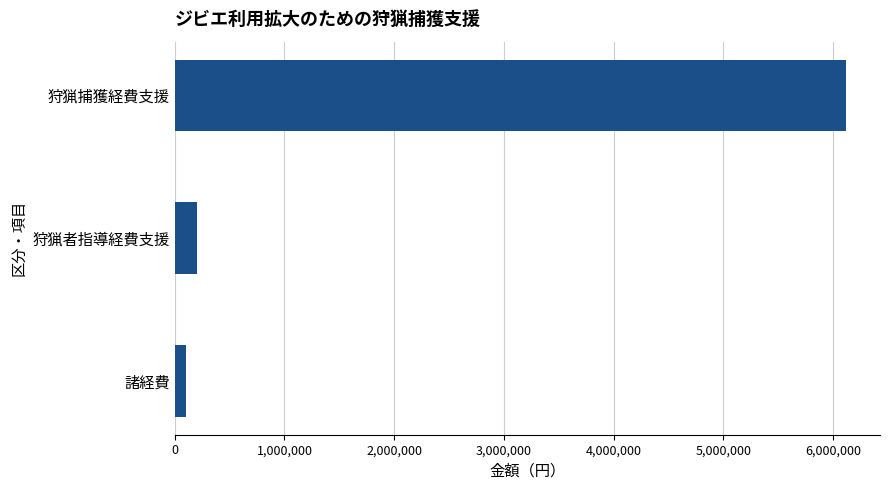

Count the number of categories in the chart.

3